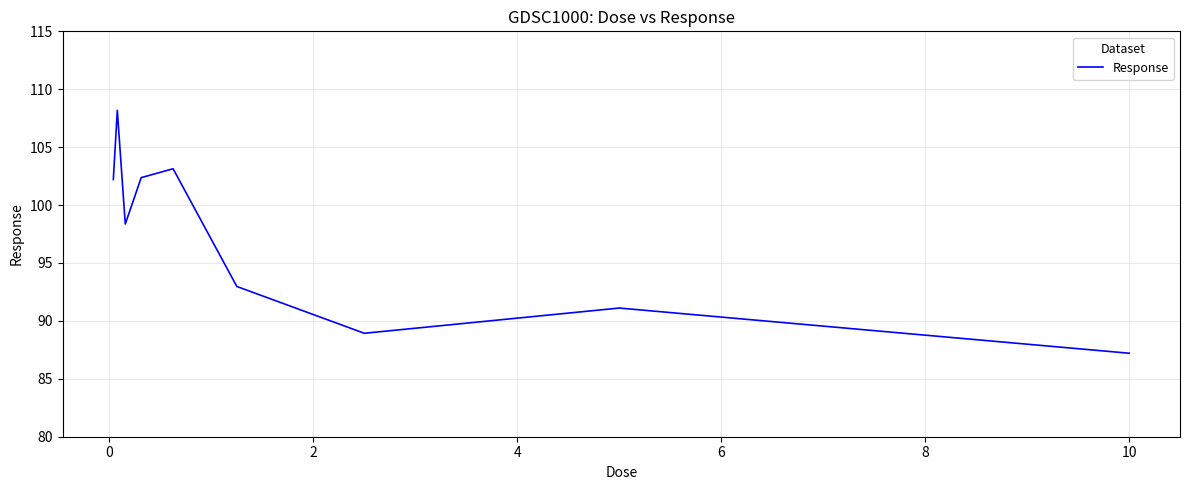

What is the difference between the maximum and minimum values?

21.0